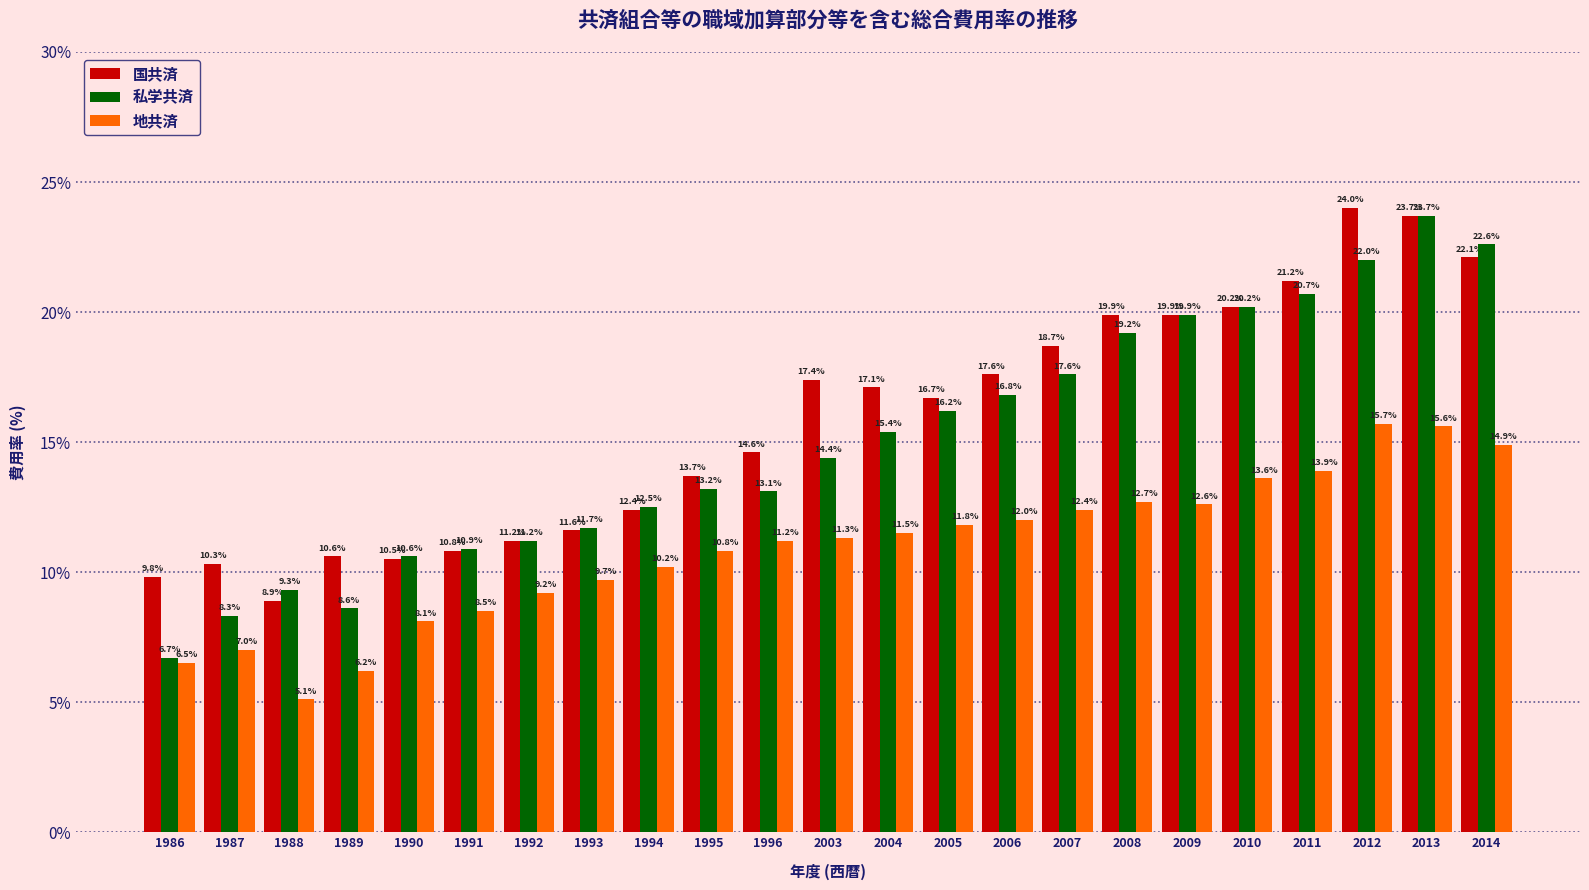

Which series has the largest total across all categories?

国共済